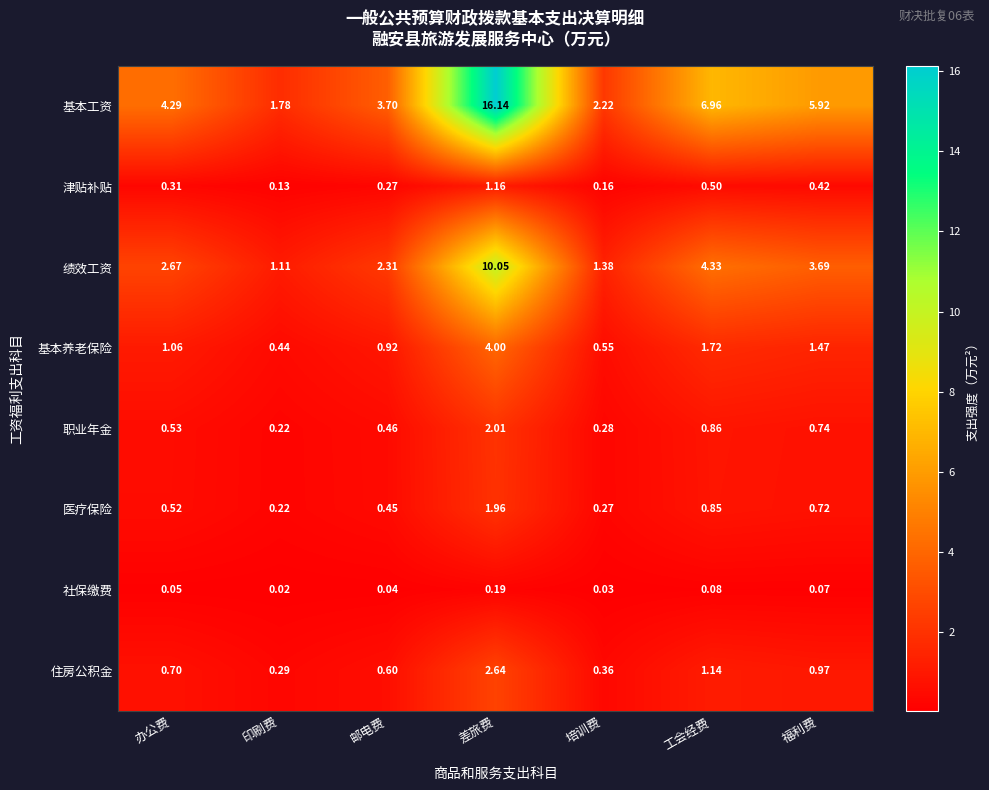

Which series has the largest total across all categories?

基本工资